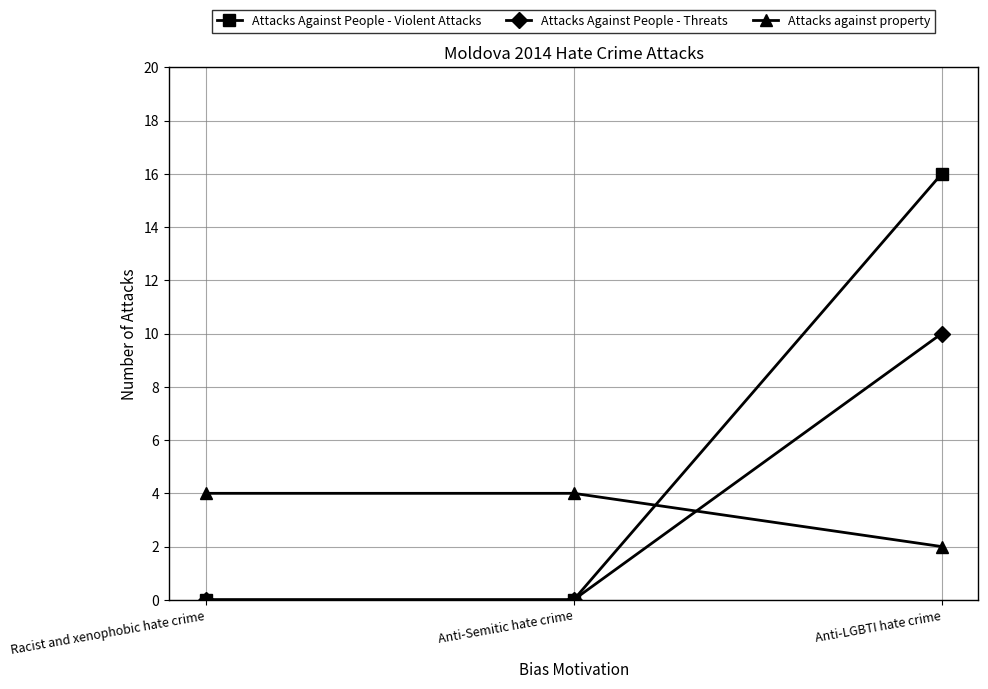

List the series in order of their peak value, highest first.

Attacks Against People - Violent Attacks, Attacks Against People - Threats, Attacks against property